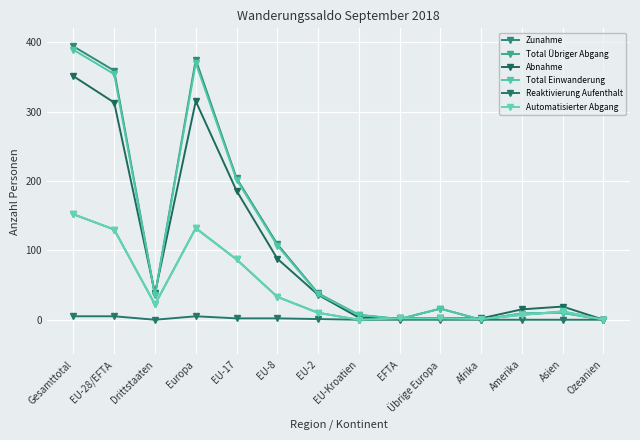

True or false: Total Einwanderung and Zunahme intersect in this chart.

False